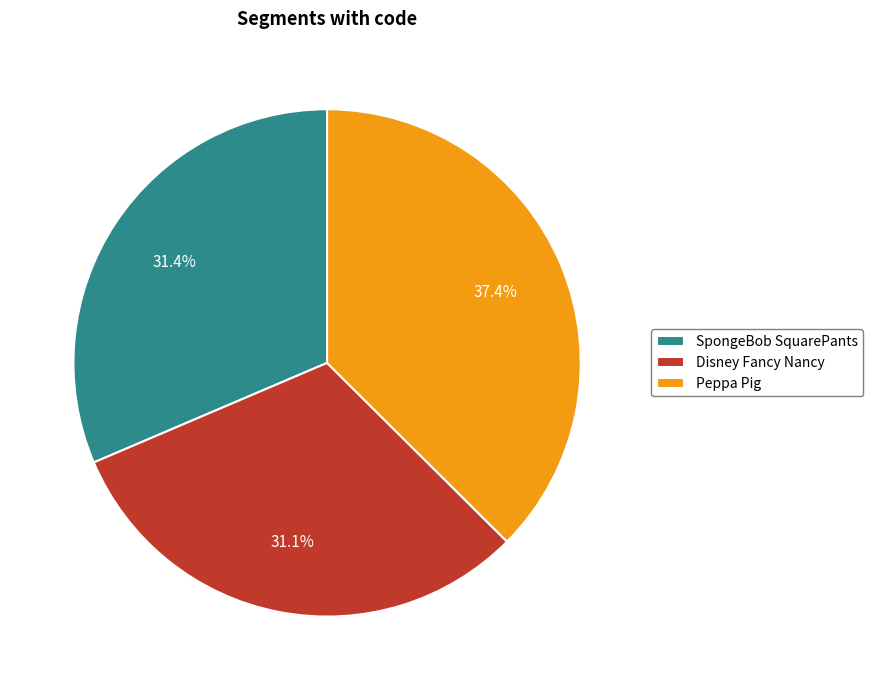

Is there a majority slice in this chart?

No